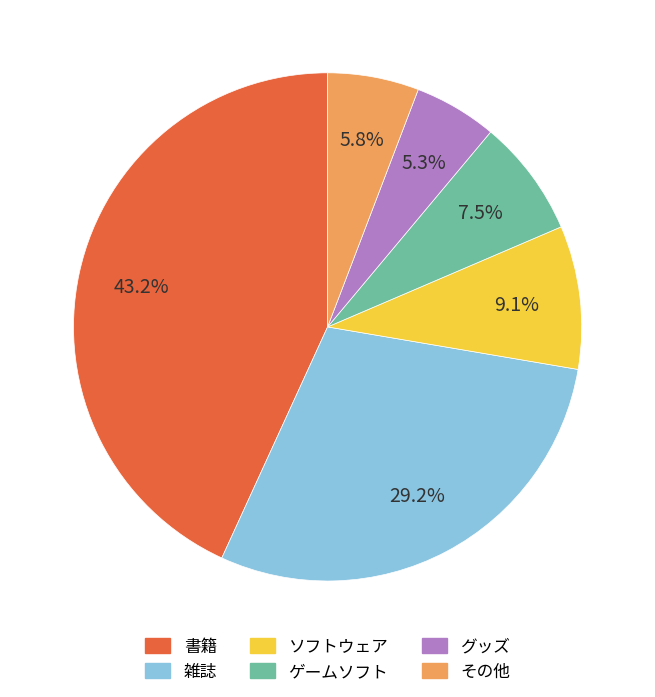

What percentage is the ソフトウェア slice, to the nearest percent?

9%